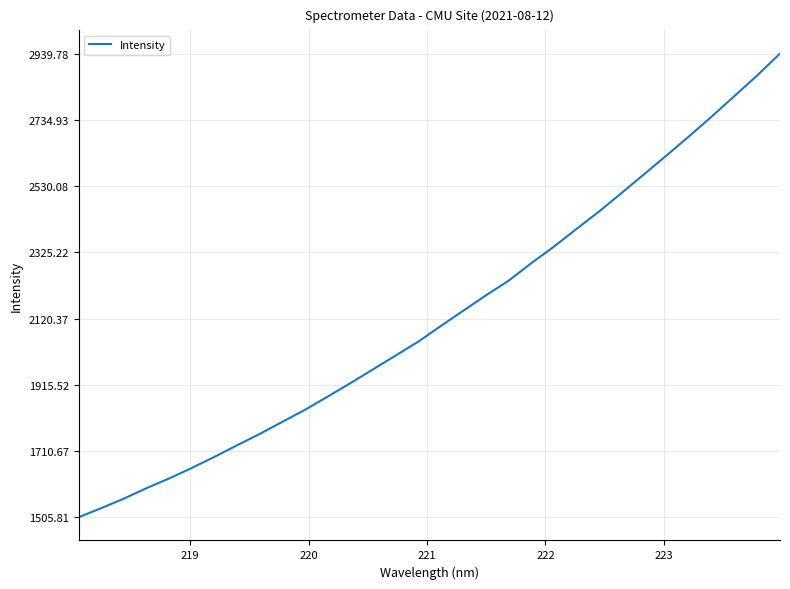

What is the difference between the maximum and minimum values?

1434.0